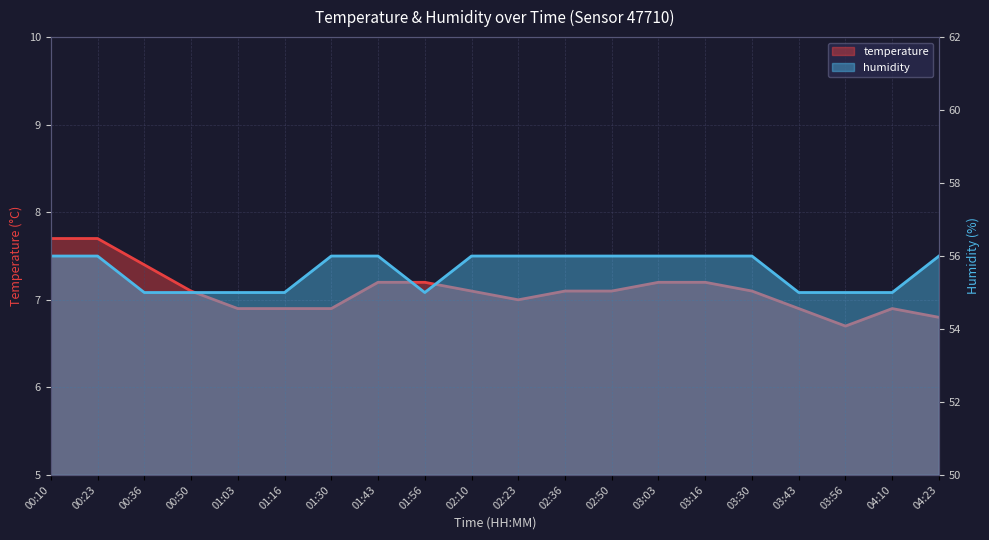

Reading right to left, what are all the values shown in this chart?

temperature: 04:23=6.8	04:10=6.9	03:56=6.7	03:43=6.9	03:30=7.1	03:16=7.2	03:03=7.2	02:50=7.1	02:36=7.1	02:23=7.0	02:10=7.1	01:56=7.2	01:43=7.2	01:30=6.9	01:16=6.9	01:03=6.9	00:50=7.1	00:36=7.4	00:23=7.7	00:10=7.7
humidity: 04:23=56.0	04:10=55.0	03:56=55.0	03:43=55.0	03:30=56.0	03:16=56.0	03:03=56.0	02:50=56.0	02:36=56.0	02:23=56.0	02:10=56.0	01:56=55.0	01:43=56.0	01:30=56.0	01:16=55.0	01:03=55.0	00:50=55.0	00:36=55.0	00:23=56.0	00:10=56.0